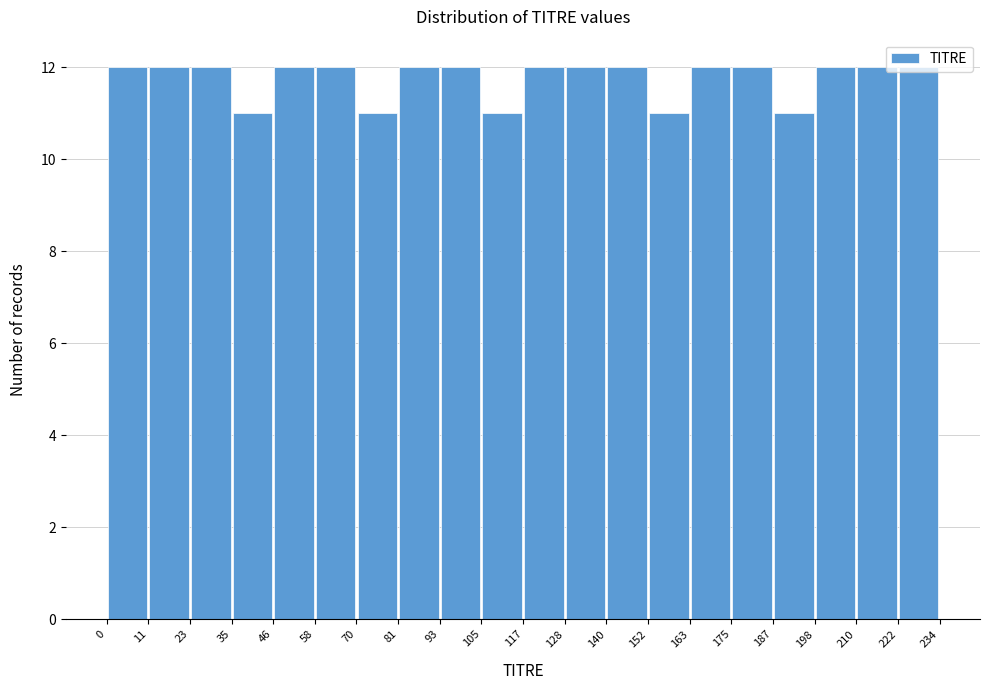

Reading left to right, list every bar in this chart as the range it spans on the x-axis followed by its height. The values are not printed on the chart, so give them approximately, as read against the axis.

0 to 11: 12
11 to 23: 12
23 to 35: 12
35 to 46: 11
46 to 58: 12
58 to 70: 12
70 to 81: 11
81 to 93: 12
93 to 105: 12
105 to 117: 11
117 to 128: 12
128 to 140: 12
140 to 152: 12
152 to 163: 11
163 to 175: 12
175 to 187: 12
187 to 198: 11
198 to 210: 12
210 to 222: 12
222 to 234: 12